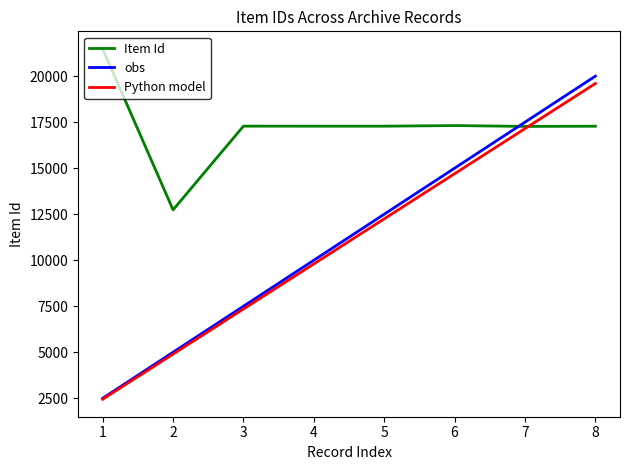

Which series has the largest total across all categories?

Item Id